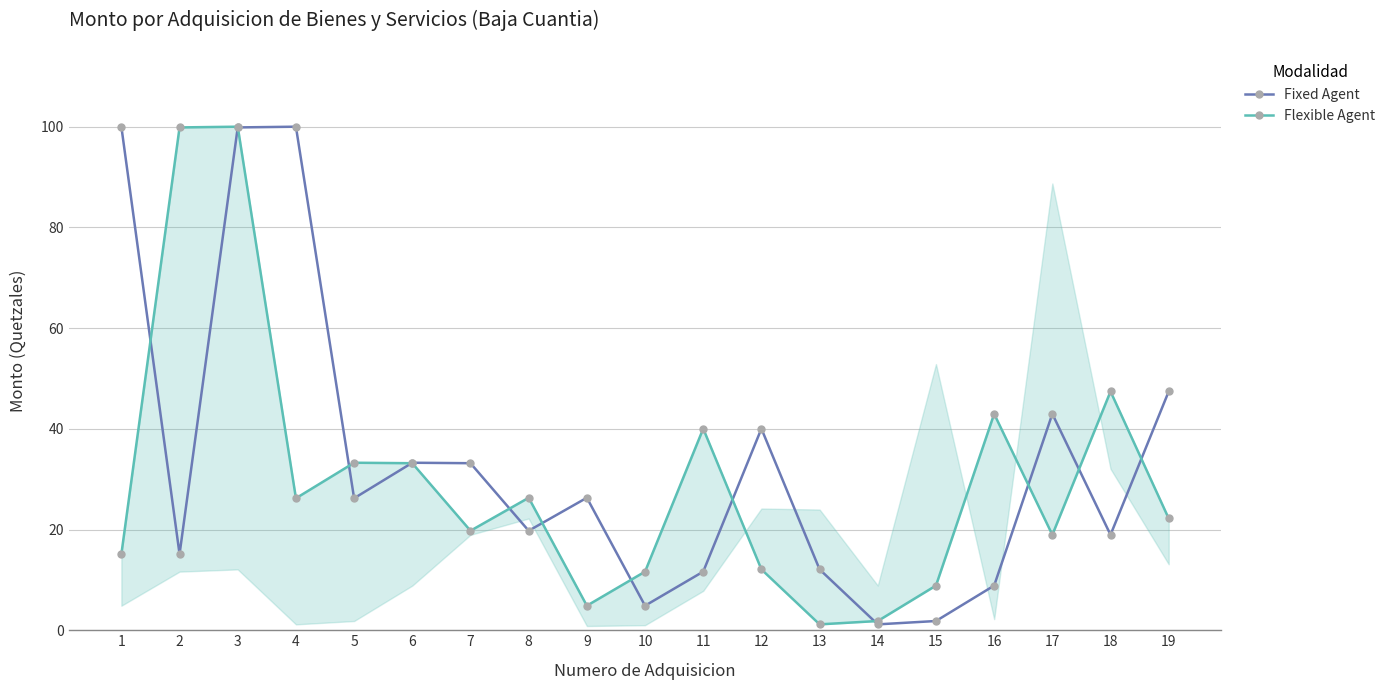

At which label does Fixed Agent first exceed 26?

1